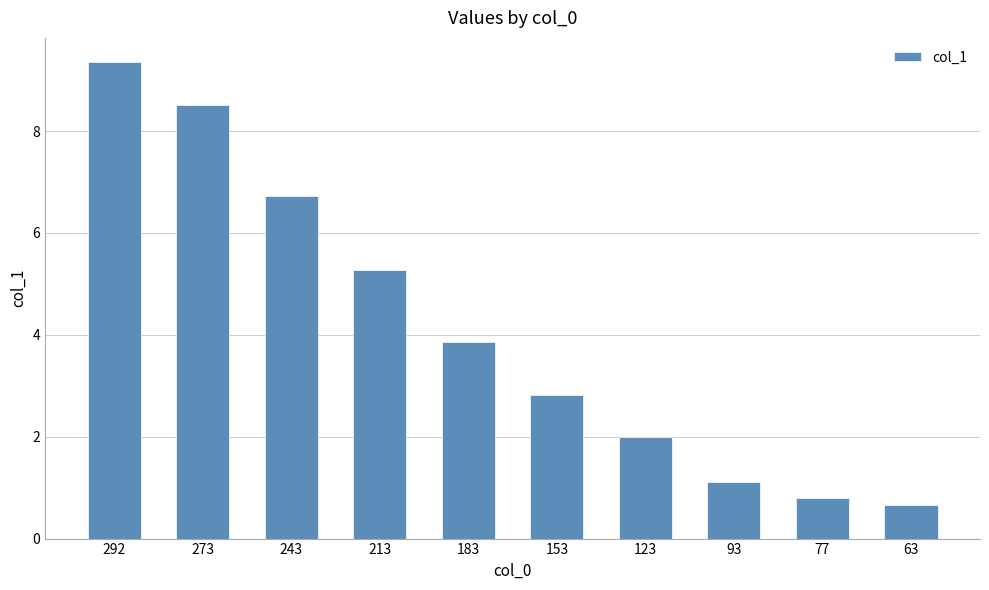

The chart shows a value of 1.2 at 77. True or false?

False